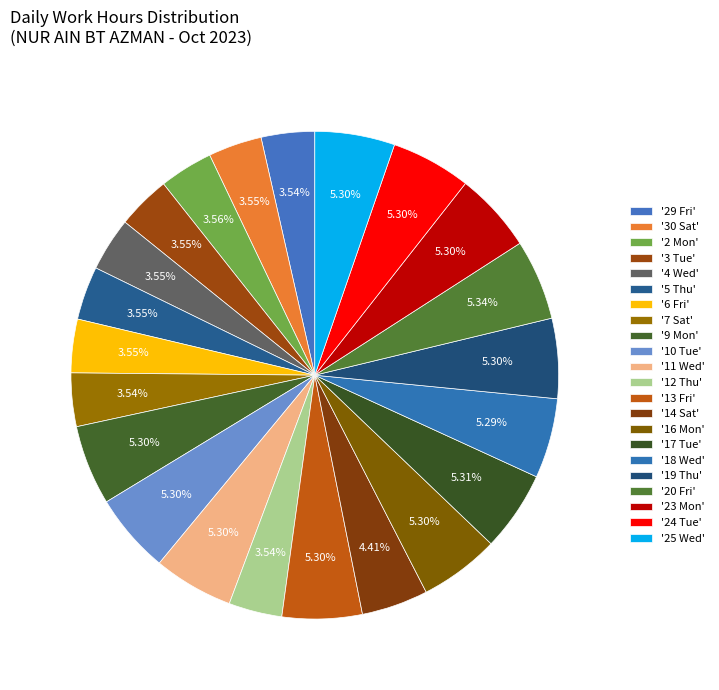

Count the number of slices in the pie.

22